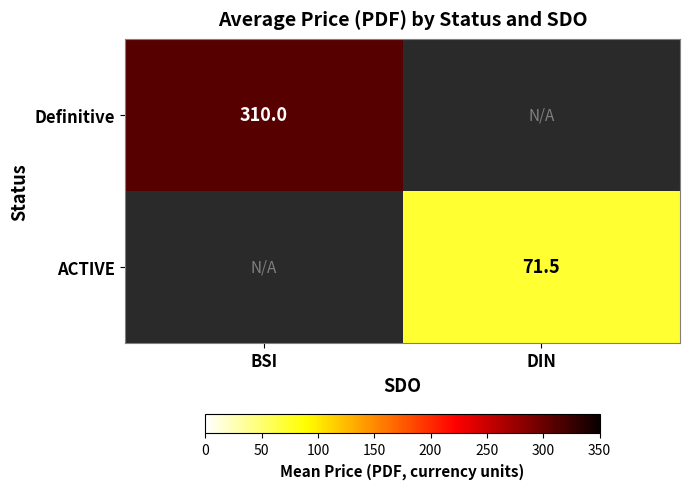

The value of Definitive at BSI is 85.8. True or false?

False